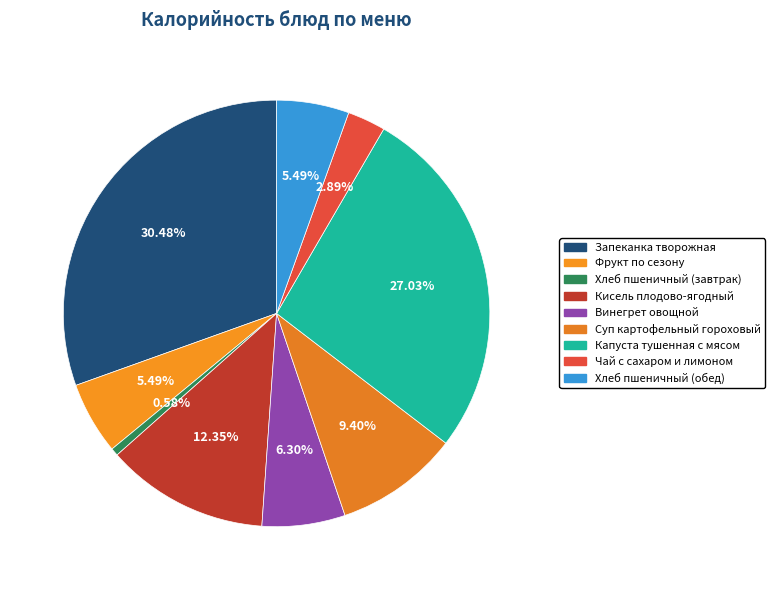

Does any single category account for the majority?

No